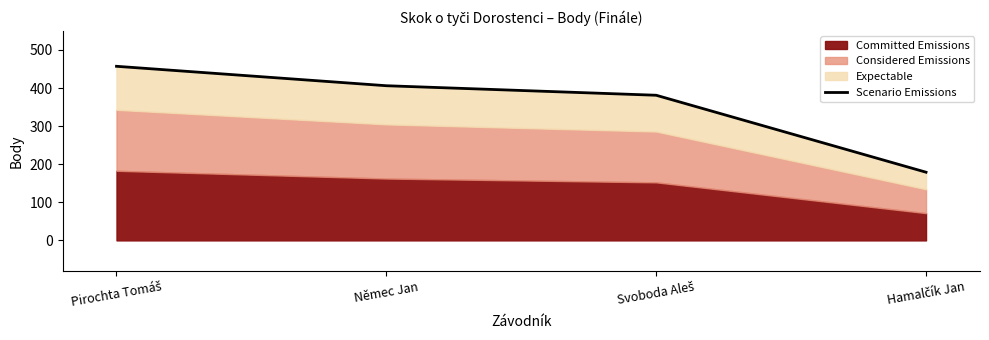

What is the difference between the values at Hamalčík Jan and Svoboda Aleš?

202